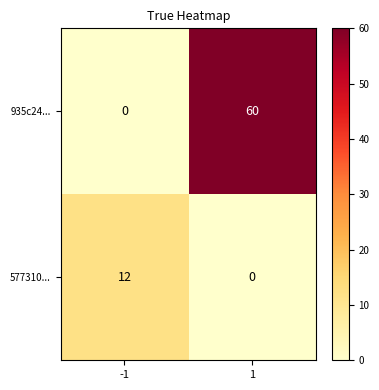

What is the difference between the maximum and minimum values in the 577310... series?

12